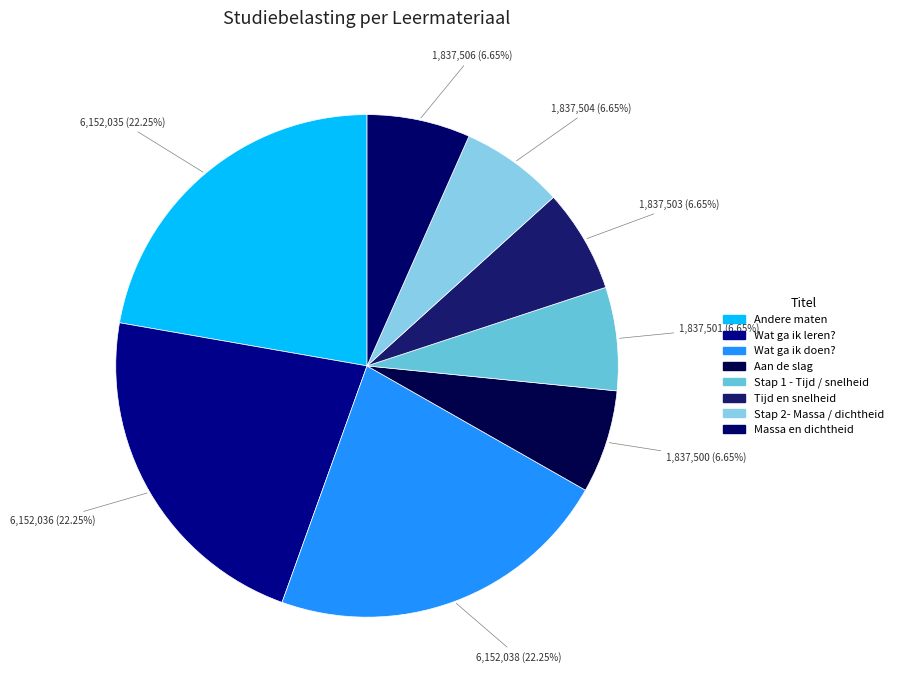

How many segments does this pie chart have?

8